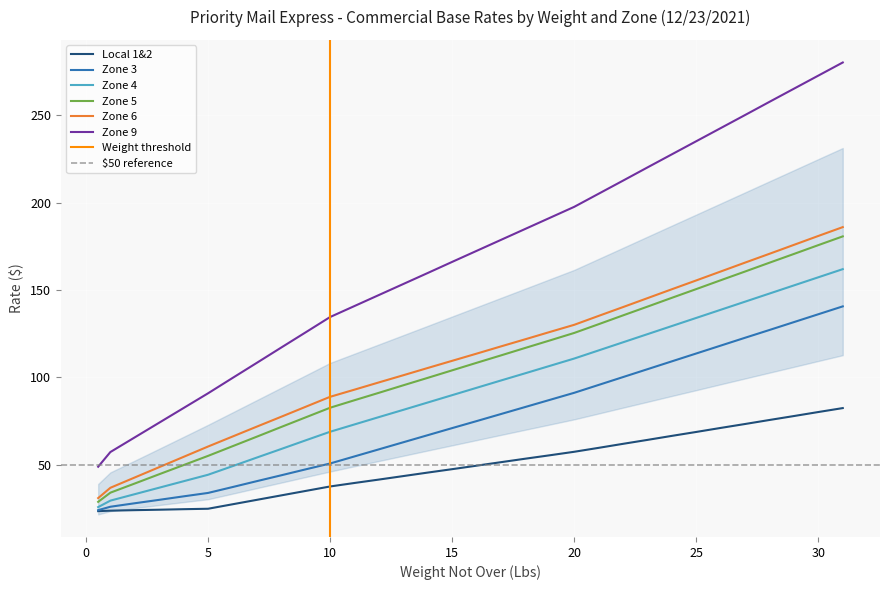

Rank the series at 24 from highest to lowest value.

Zone 9, Zone 6, Zone 5, Zone 4, Zone 3, Local 1&2